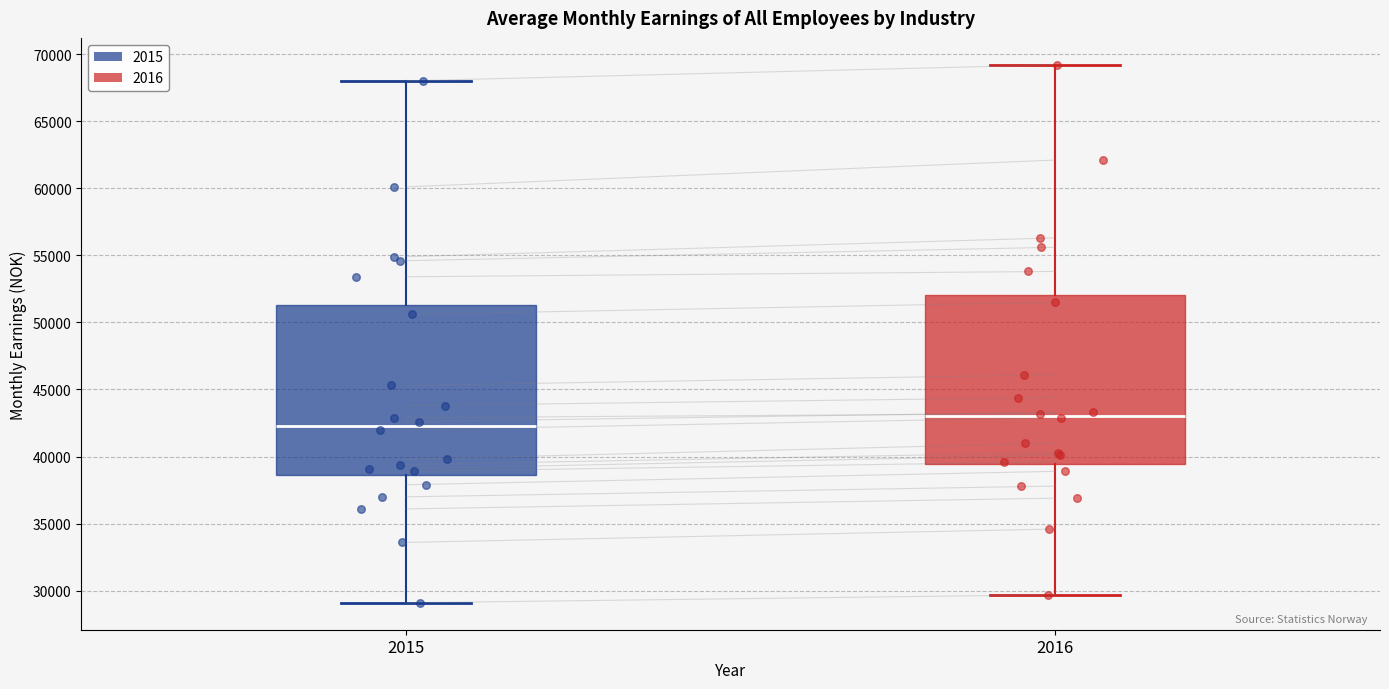

Where does the median line of the box at x = 2015 sit on the y-axis? The values are not printed on the chart, so give them approximately, as read against the axis.

42500